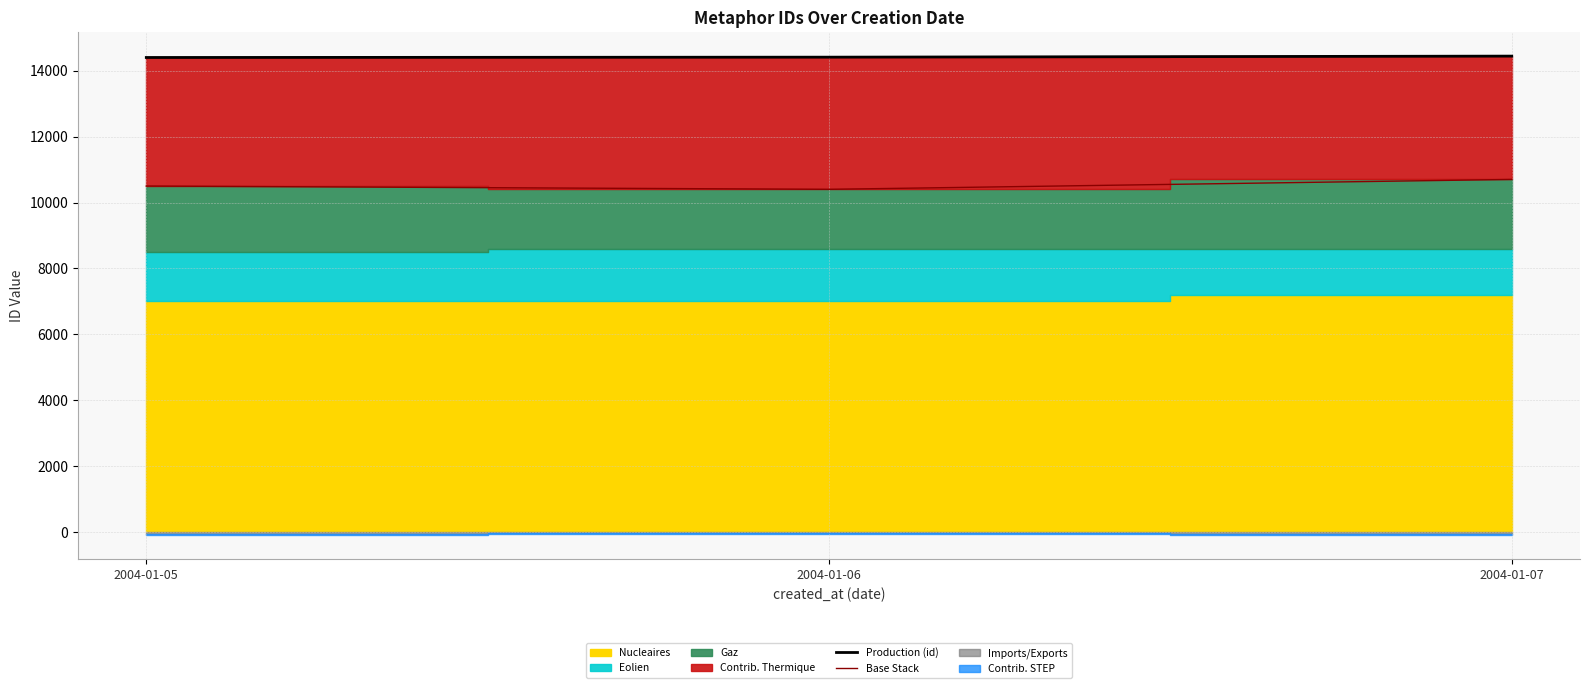

Is the value of Production (id) at 2004-01-06 greater than the value of Base Stack at 2004-01-06?

Yes